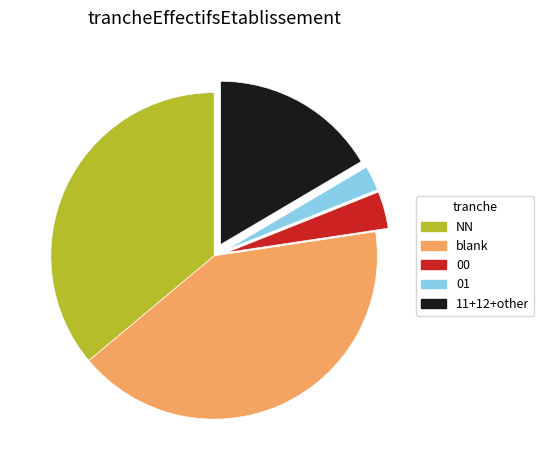

Is there any slice that represents more than half of the pie?

No